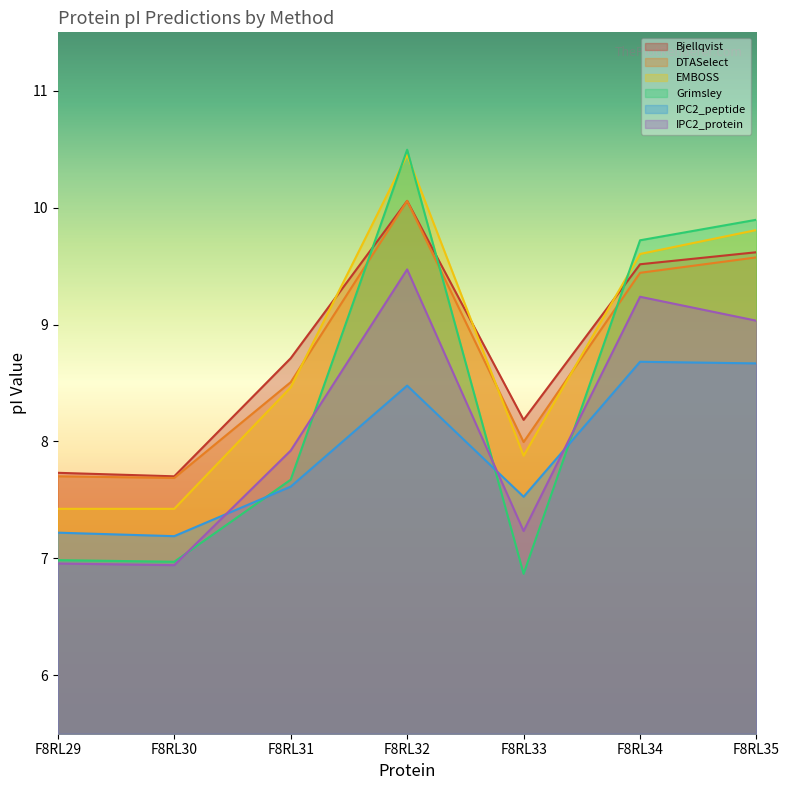

What is the average value of the IPC2_peptide series?

7.9